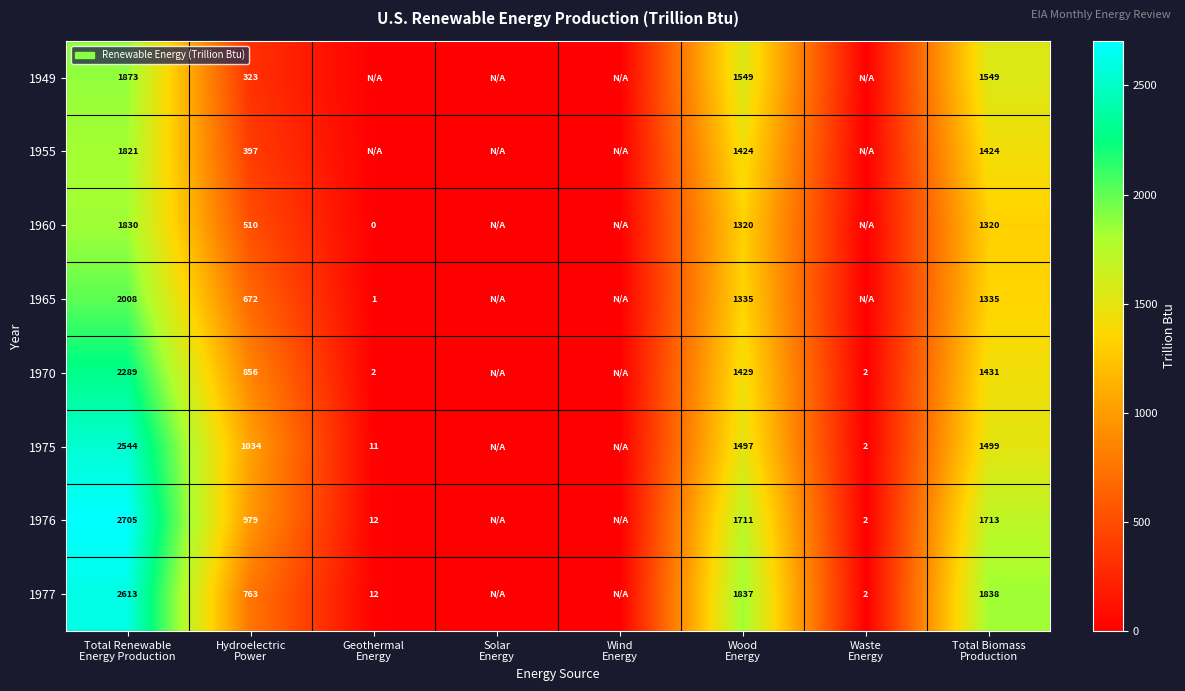

The value of 1955 at Geothermal Energy is 0.0. True or false?

True